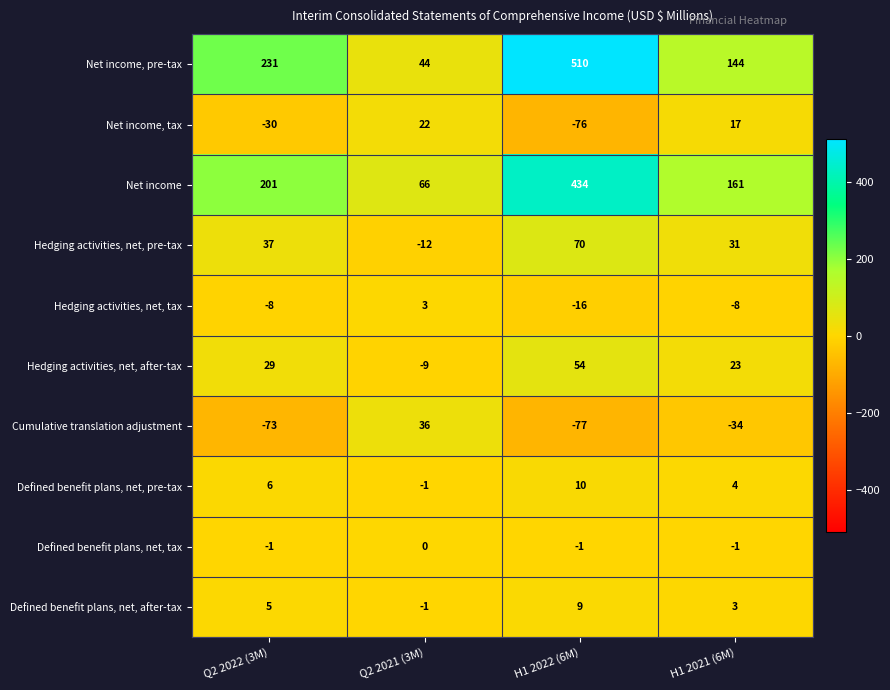

Rank the series by their maximum value, from lowest to highest.

Defined benefit plans, net, tax, Hedging activities, net, tax, Defined benefit plans, net, after-tax, Defined benefit plans, net, pre-tax, Net income, tax, Cumulative translation adjustment, Hedging activities, net, after-tax, Hedging activities, net, pre-tax, Net income, Net income, pre-tax